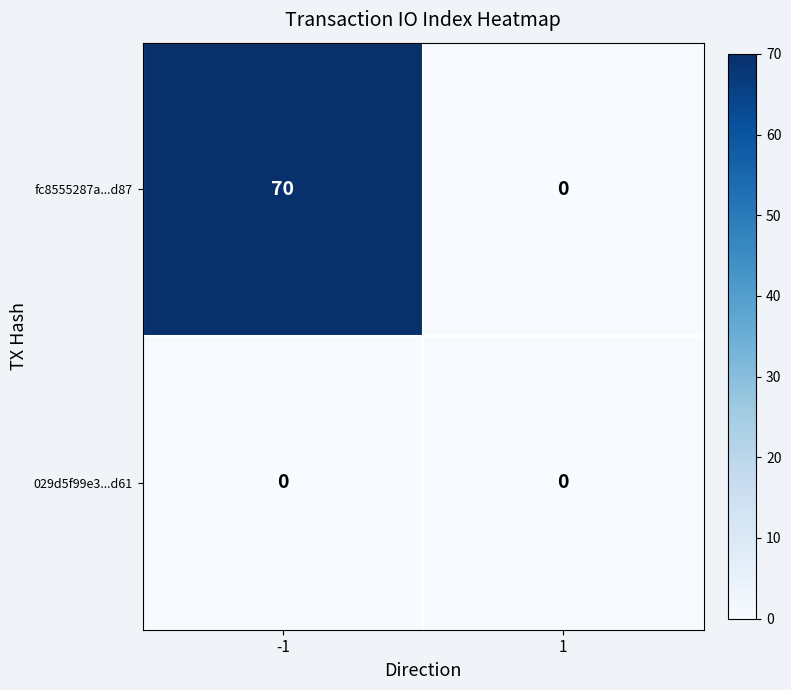

List the series in order of their overall mean, lowest first.

029d5f99e3...d61, fc8555287a...d87